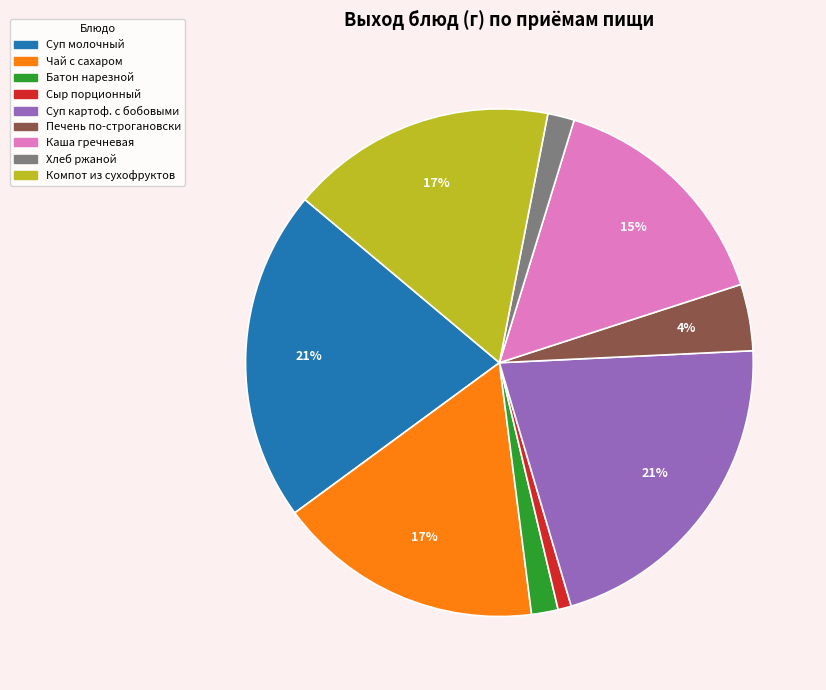

To the nearest percent, what is the difference between the largest and smallest slice percentages?

20%